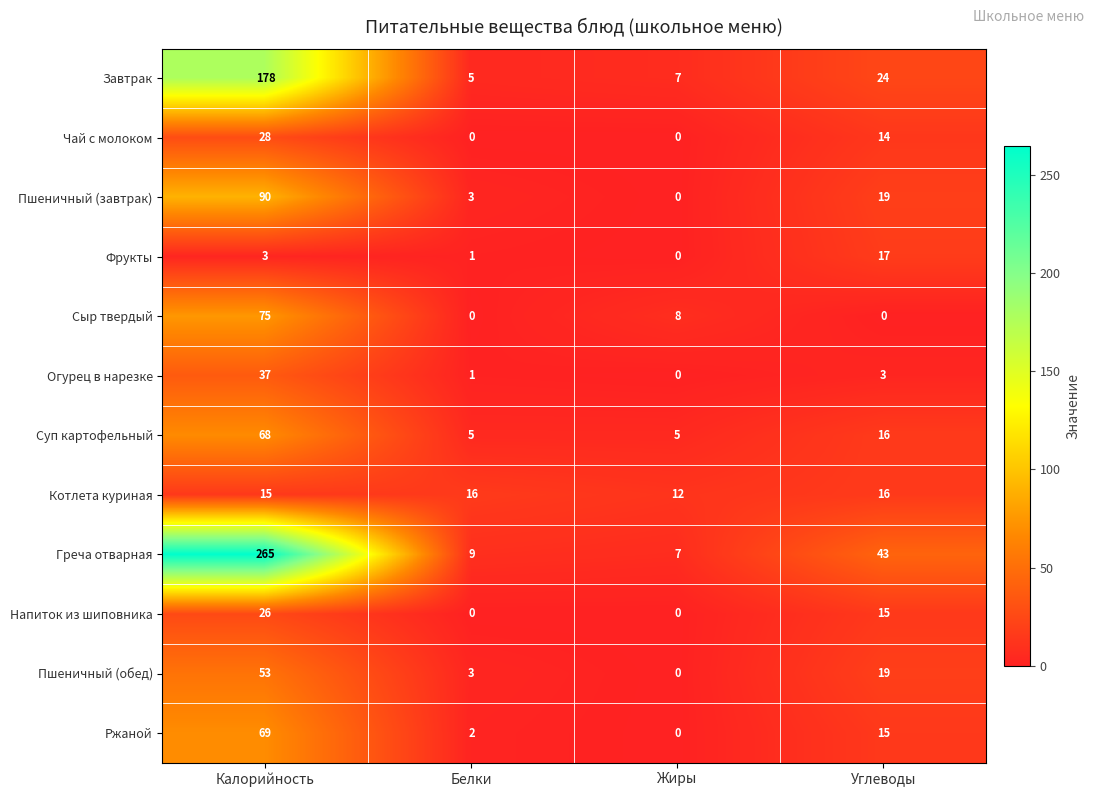

List the series in order of their peak value, lowest first.

Котлета куриная, Фрукты, Напиток из шиповника, Чай с молоком, Огурец в нарезке, Пшеничный (обед), Суп картофельный, Ржаной, Сыр твердый, Пшеничный (завтрак), Завтрак, Греча отварная